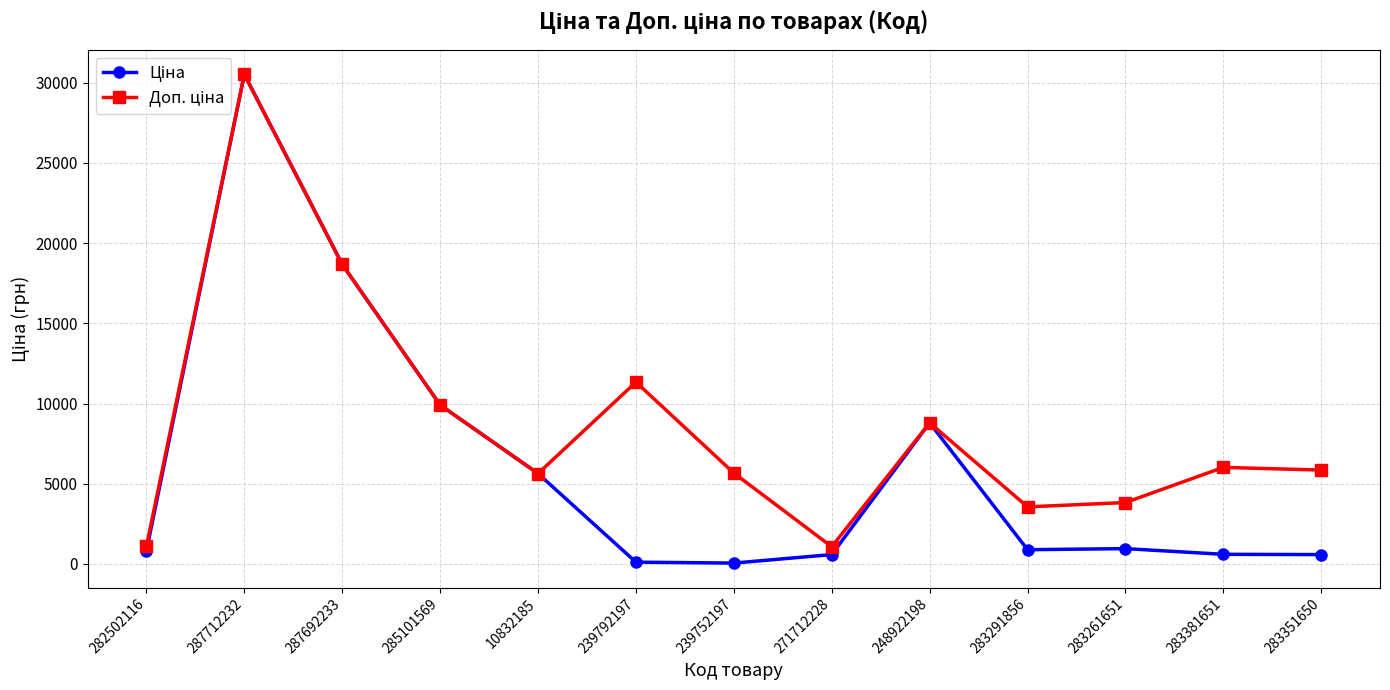

What is the total value across all series at 285101569?

19817.0